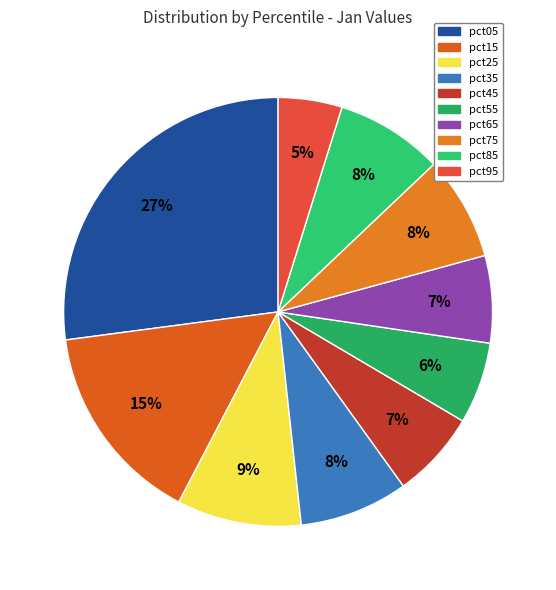

The pct95 slice represents 1% of the pie. True or false?

False